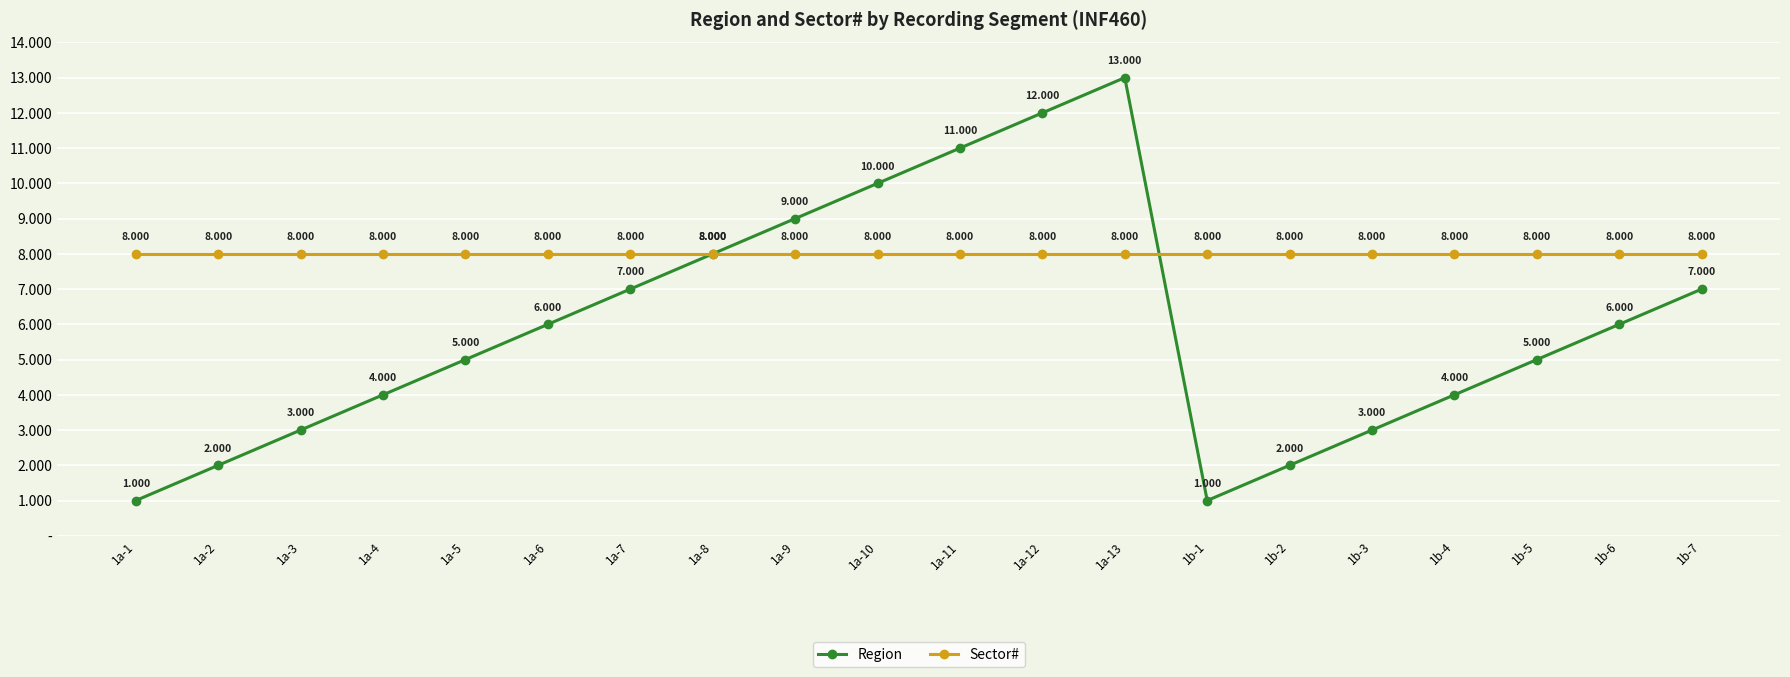

True or false: Region and Sector# intersect in this chart.

True